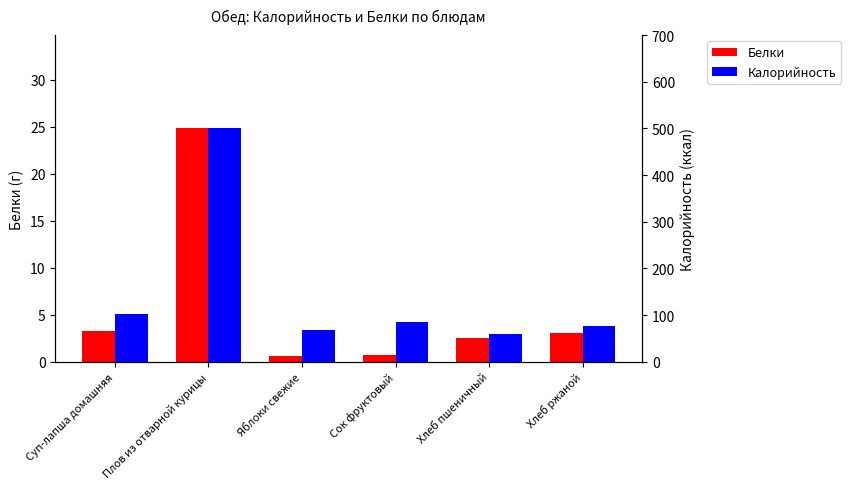

At which category is the sum across all series the highest?

Плов из отварной курицы